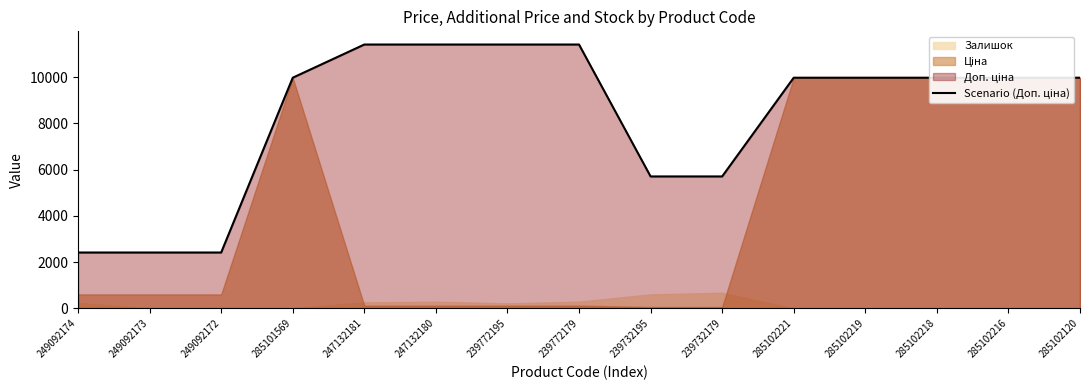

Where is the data nearest to the value 6912?

239732195